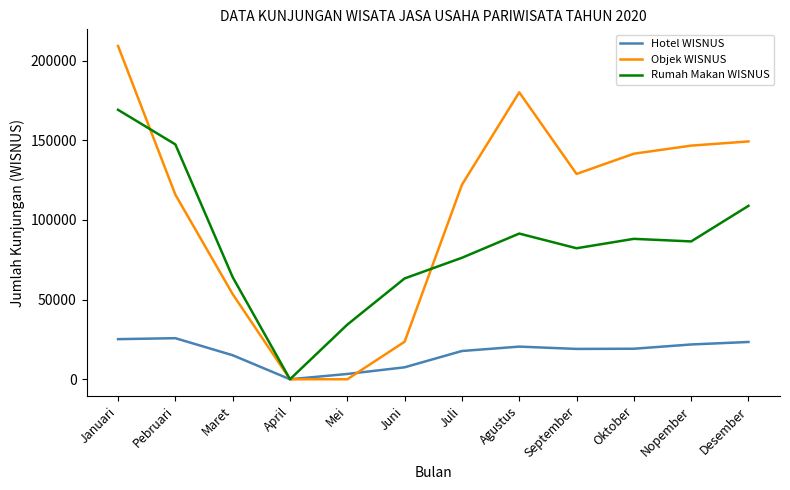

What are all the series names shown in the legend?

Hotel WISNUS, Objek WISNUS, Rumah Makan WISNUS